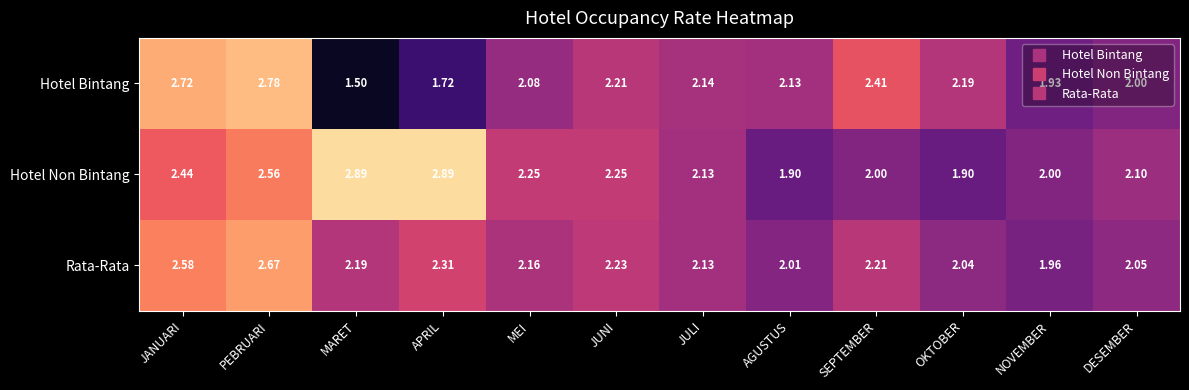

Rank the series at MARET from lowest to highest value.

Hotel Bintang, Rata-Rata, Hotel Non Bintang